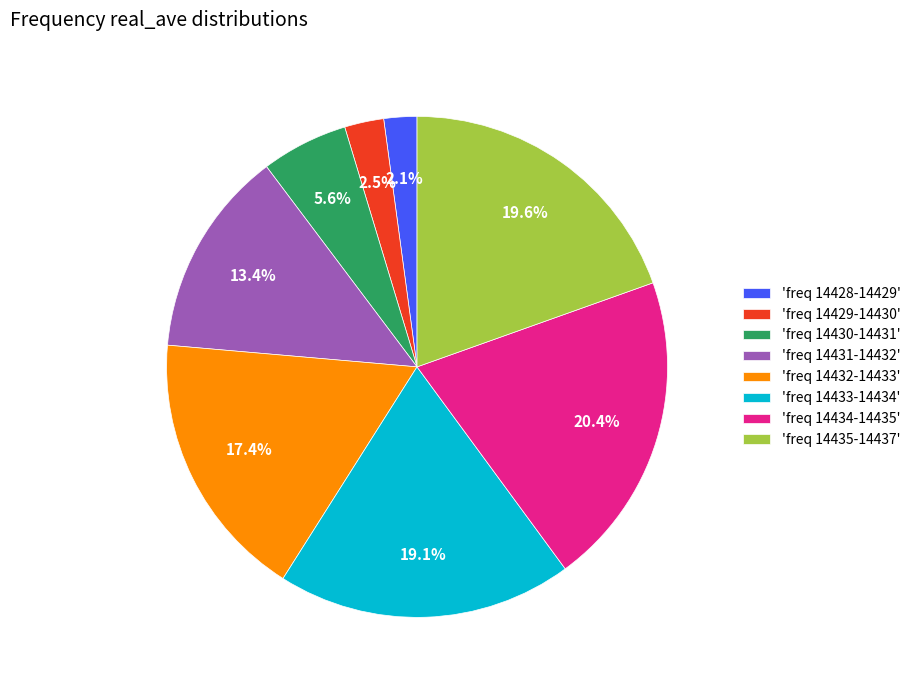

Does 'freq 14428-14429' represent more than half of the total?

No